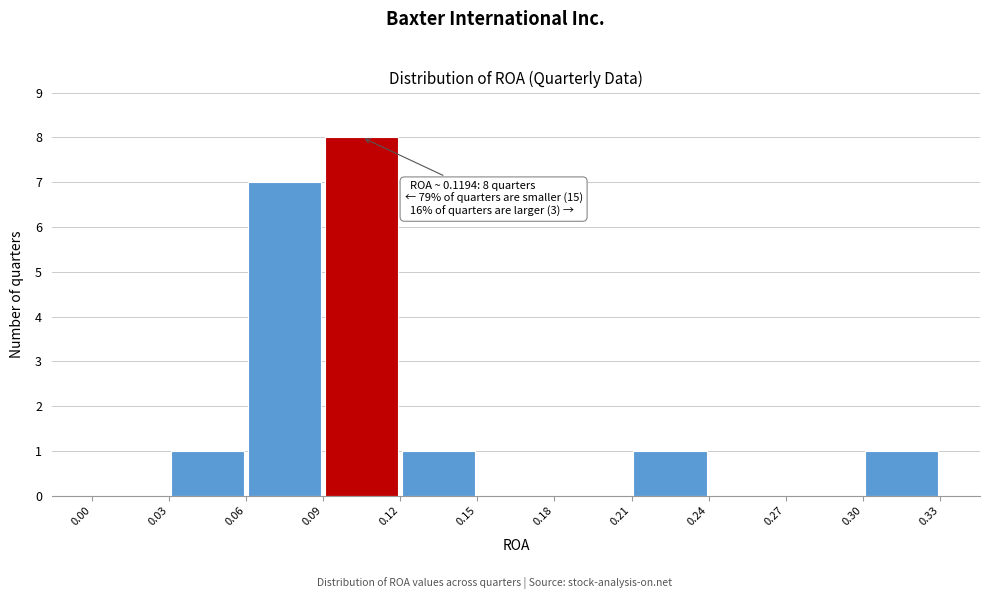

Which range on the x-axis has the tallest bar?

0.09 to 0.12